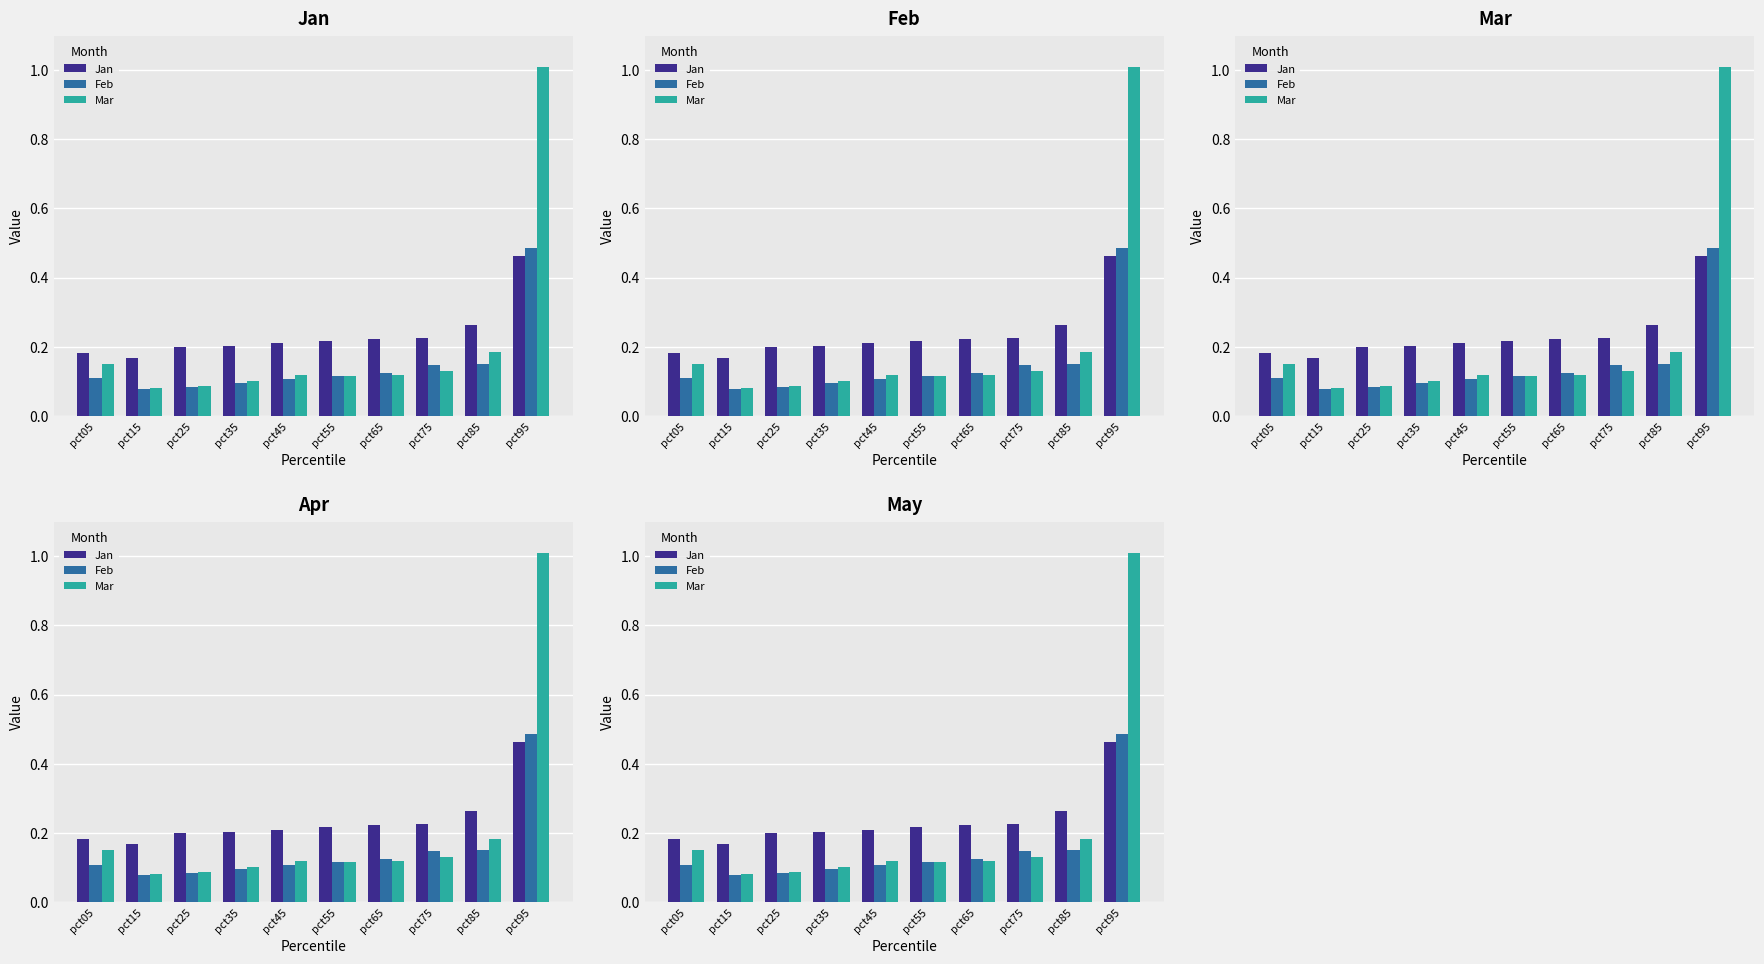

What is the sum of the Mar values at pct75 and pct85?

0.3